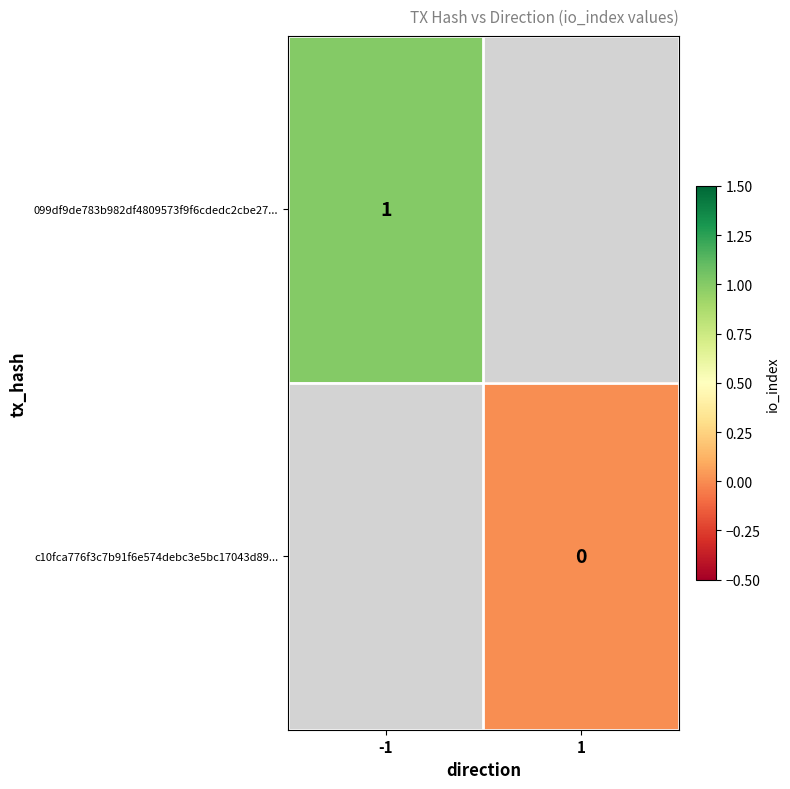

Count the number of data series in this chart.

2